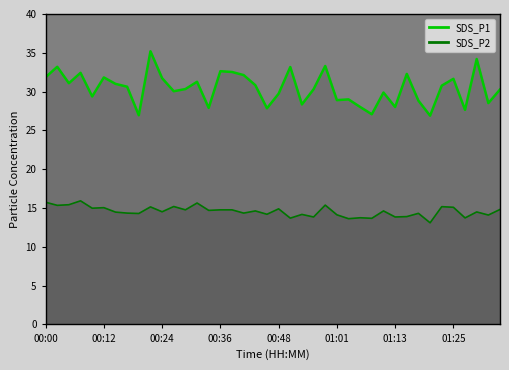

Between 00:17 and 00:44, which series saw the biggest shift?

SDS_P2